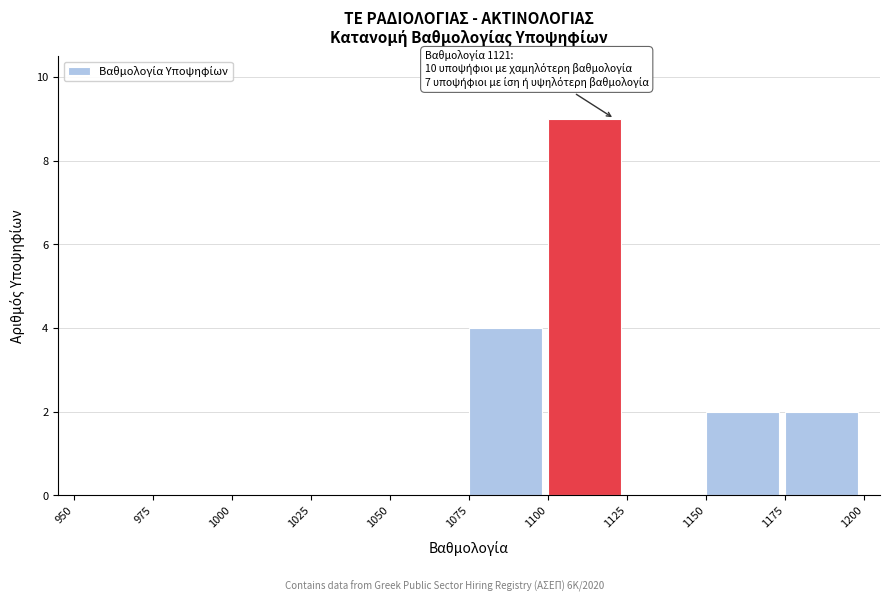

Over which range of the x-axis is the bar tallest?

1100 to 1125